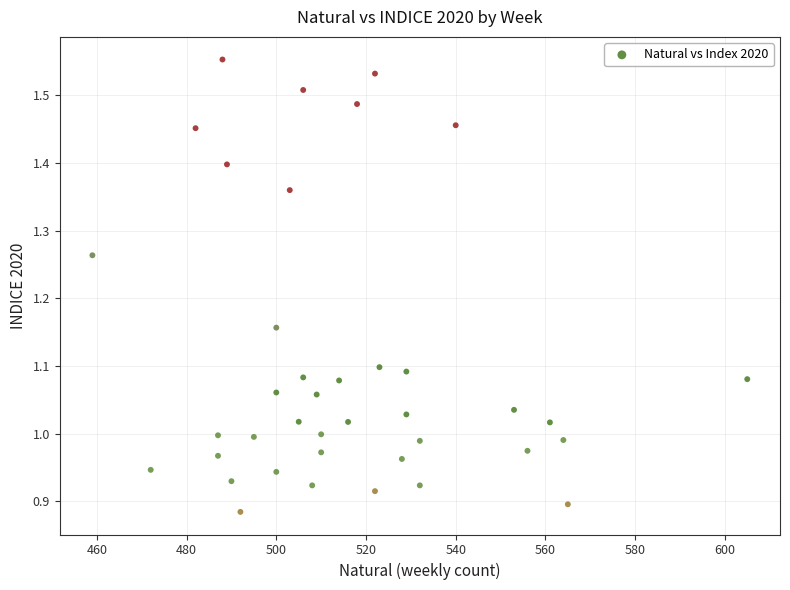

What is the range of Y values (max minus min)?

0.7